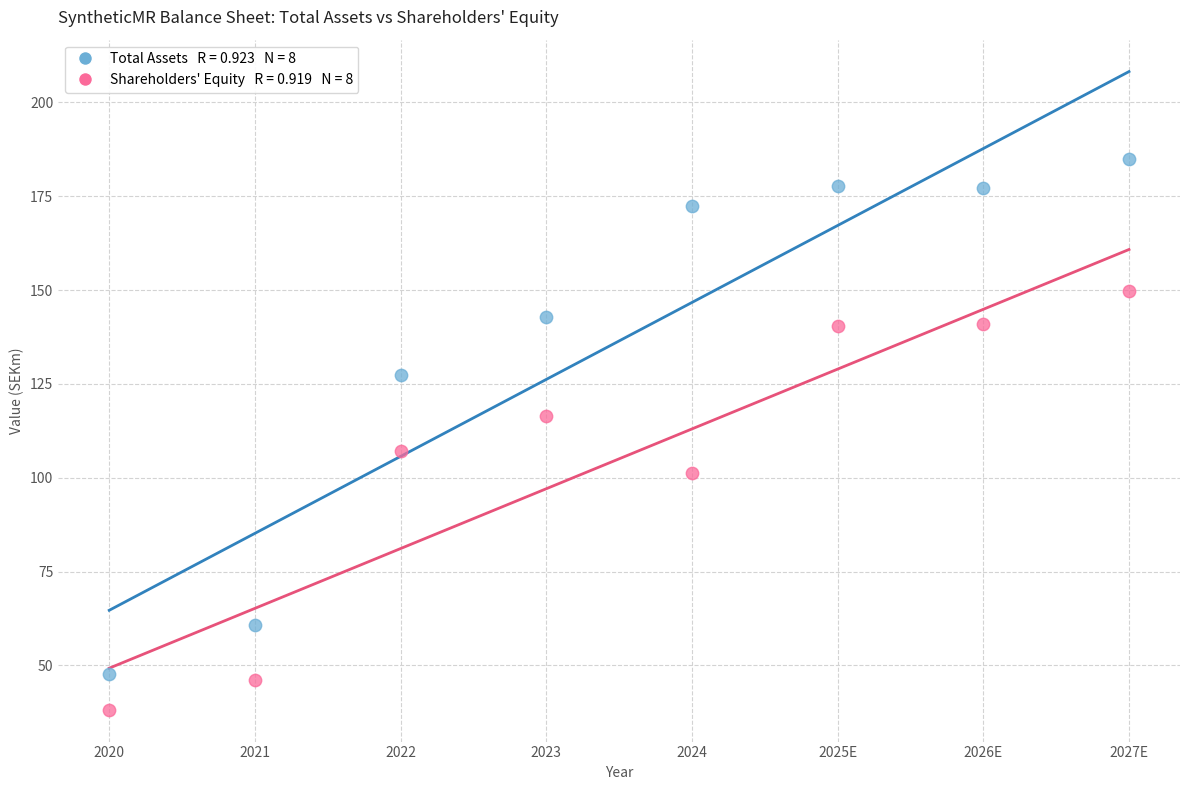

Across all data points, what is the range of X values (max minus min)?

7.0